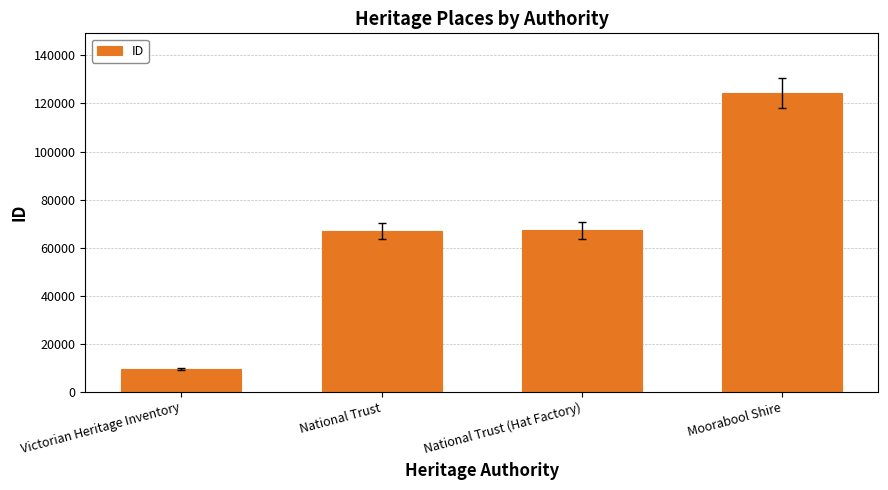

What is the sum of the values at National Trust and Moorabool Shire?

191306